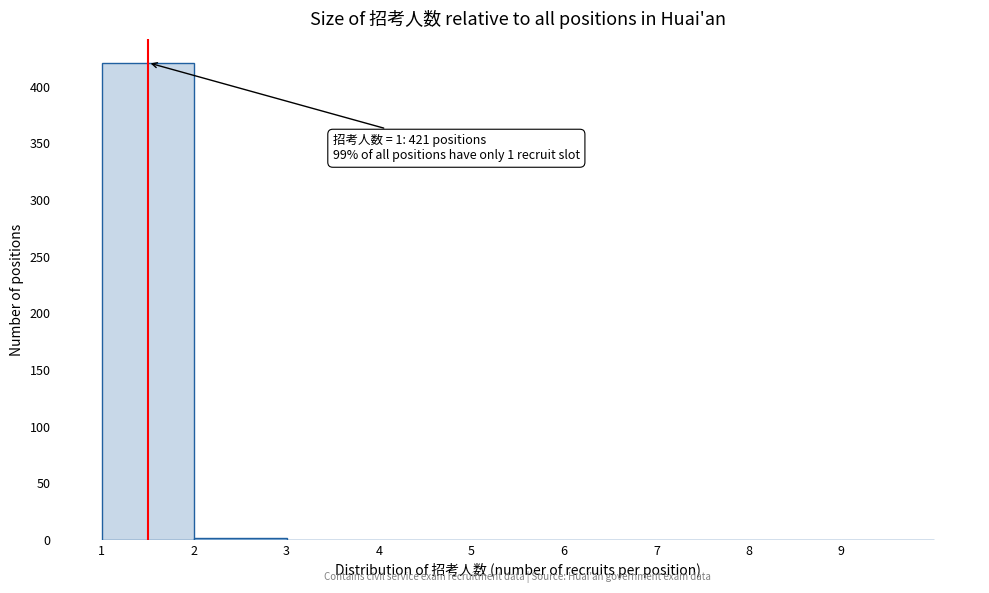

Over which range of the x-axis is the bar tallest?

1 to 2